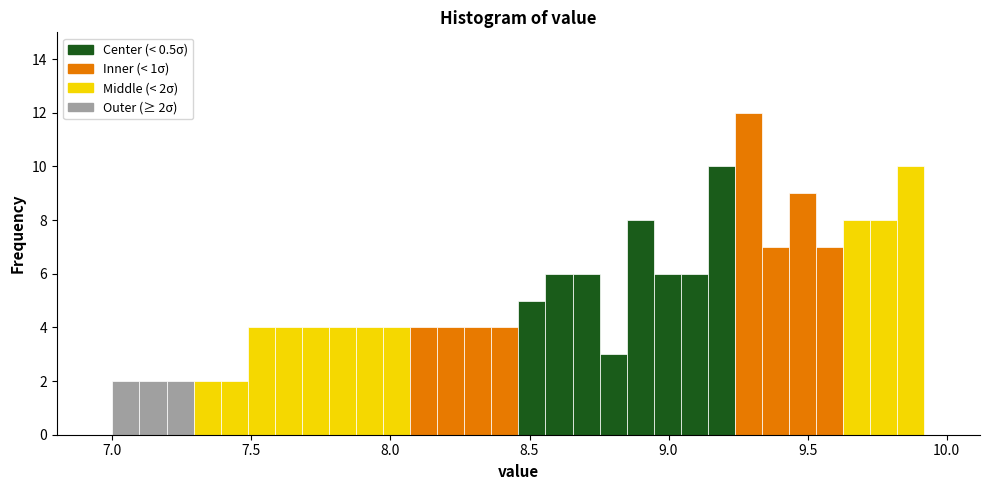

Around what value on the x-axis is the tallest bar? Give the approximate position of its centre, as read against the axis.

9.30